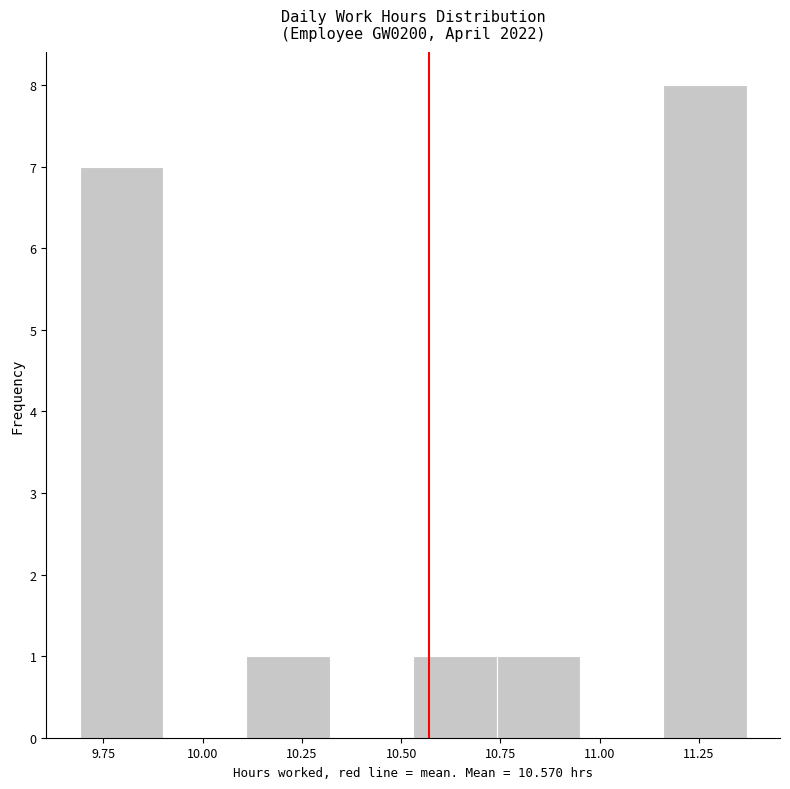

Reading left to right, list every bar in this chart as the range it spans on the x-axis followed by its height. Neither the bar edges nor the heights are printed on the chart, so give them approximately, as read against the axes.

9.69 to 9.90: 7
9.90 to 10.11: 0
10.11 to 10.32: 1
10.32 to 10.53: 0
10.53 to 10.74: 1
10.74 to 10.95: 1
10.95 to 11.16: 0
11.16 to 11.37: 8